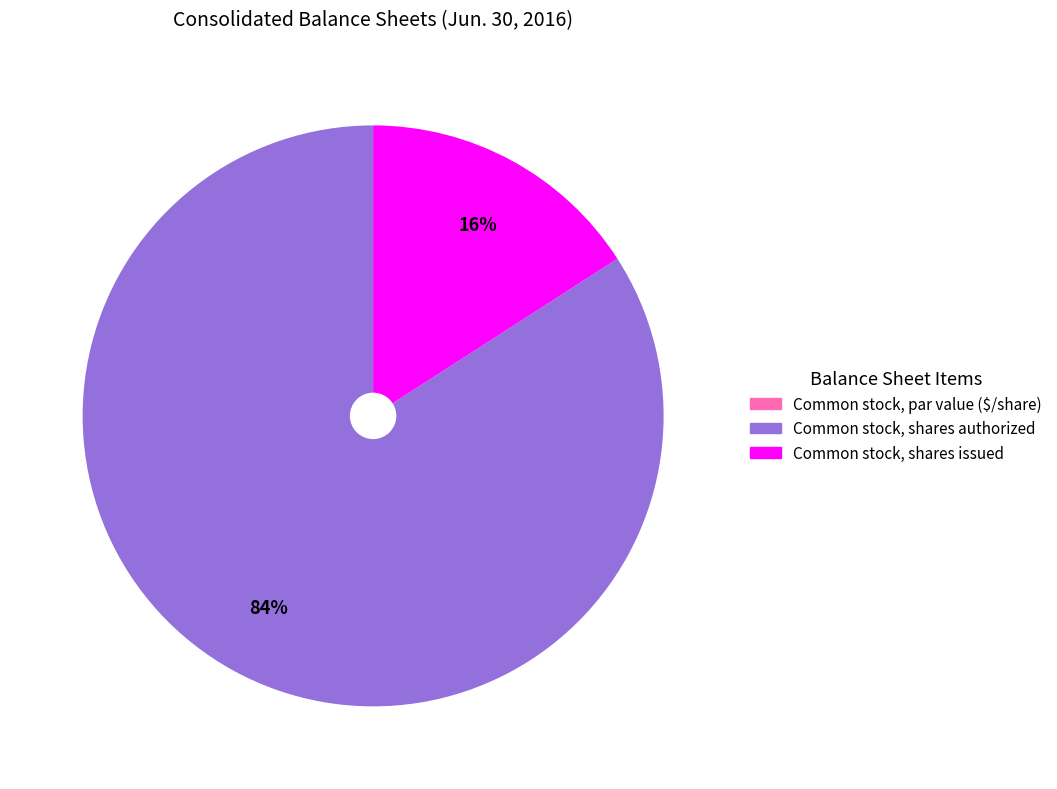

To the nearest percent, what is the average slice percentage?

33%